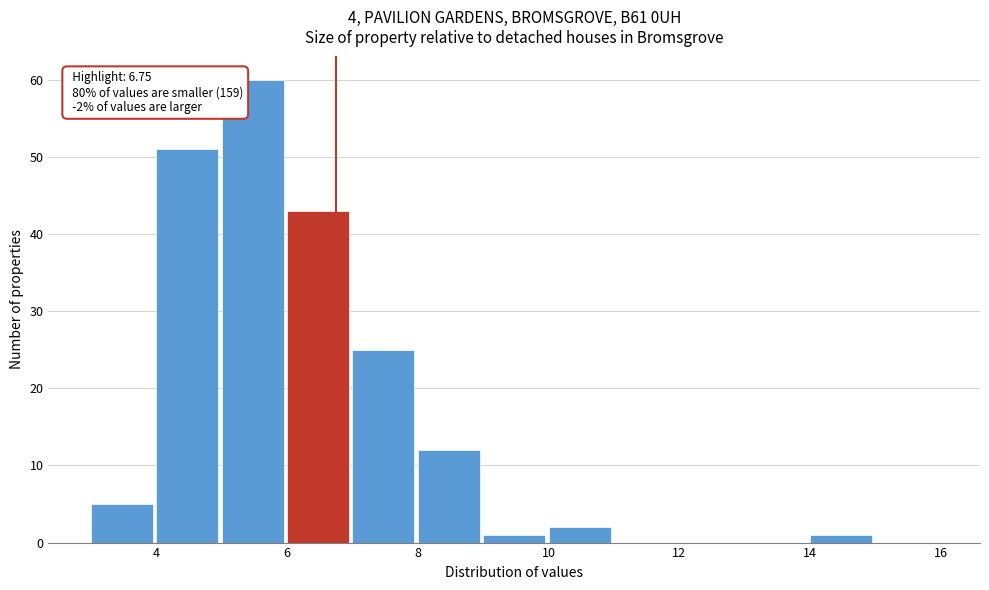

Over which range of the x-axis is the bar tallest?

5 to 6